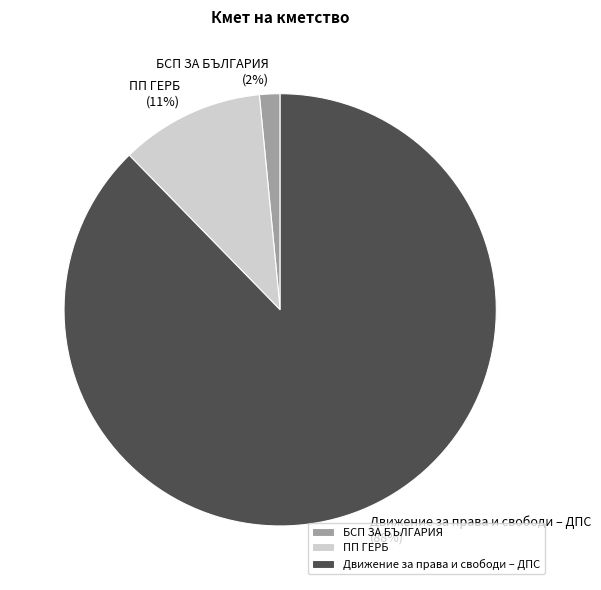

Which slice is the largest?

Движение за права и свободи – ДПС